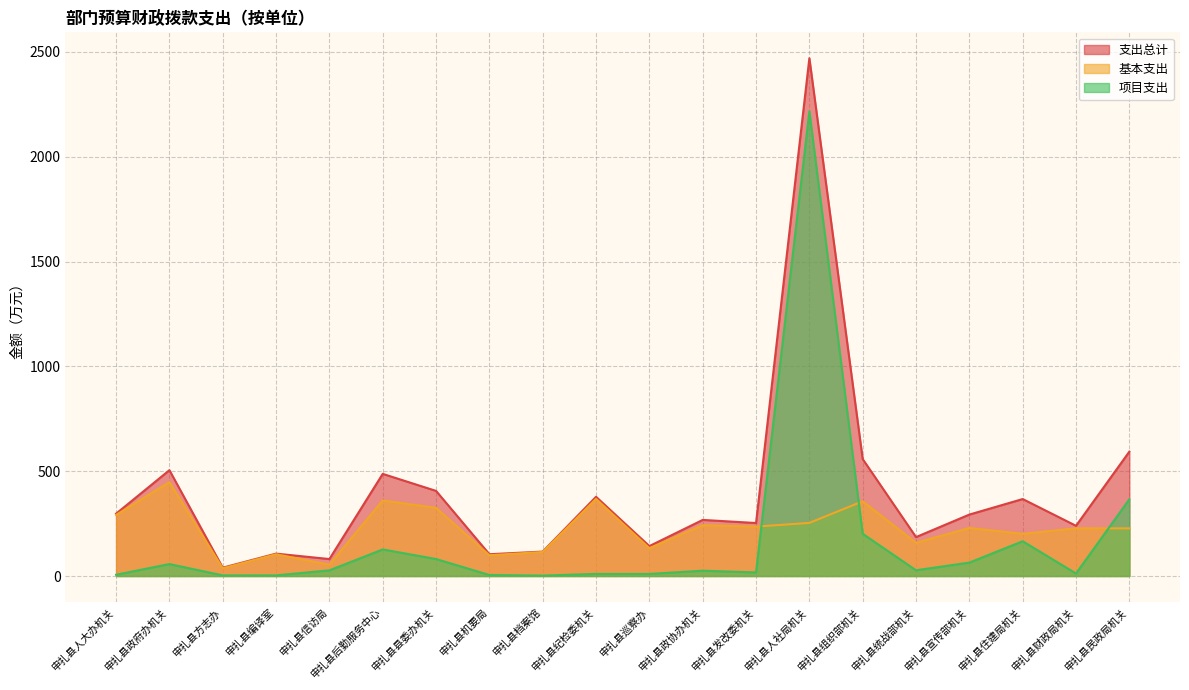

What position from the right is 申扎县财政局机关?

2